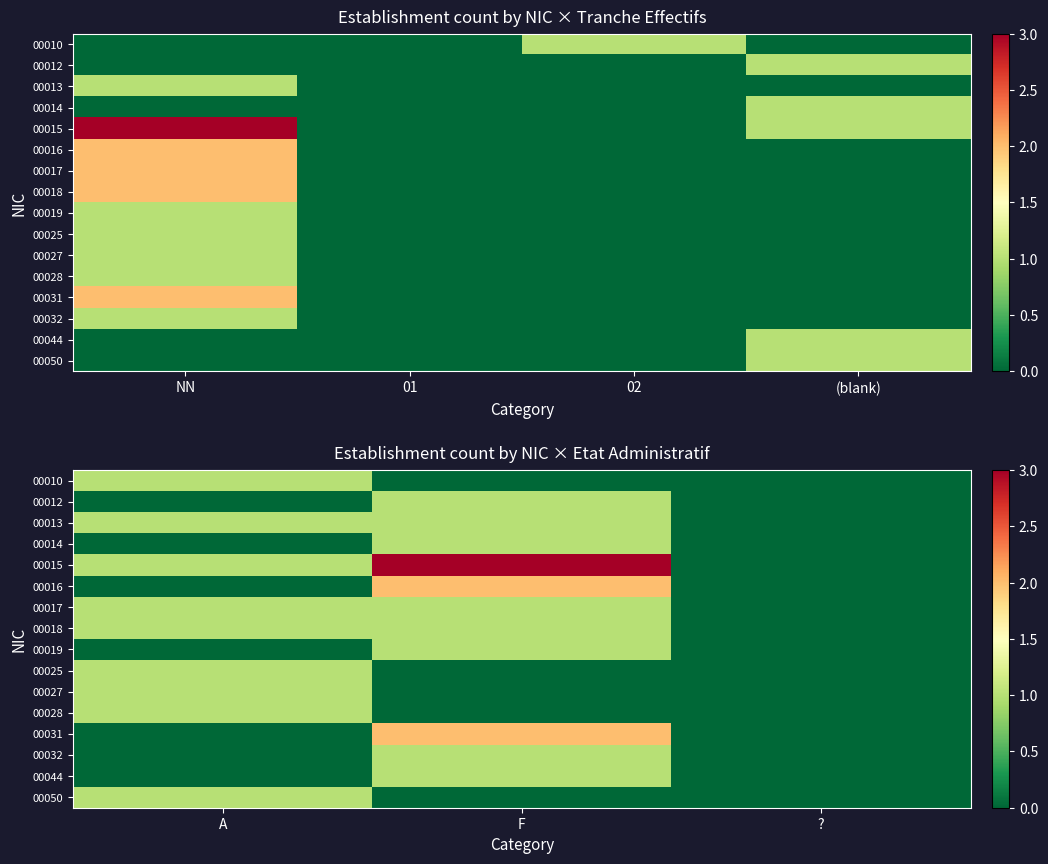

Rank the series by their maximum value, from lowest to highest.

00010, 00012, 00013, 00014, 00017, 00018, 00019, 00025, 00027, 00028, 00032, 00044, 00050, 00016, 00031, 00015